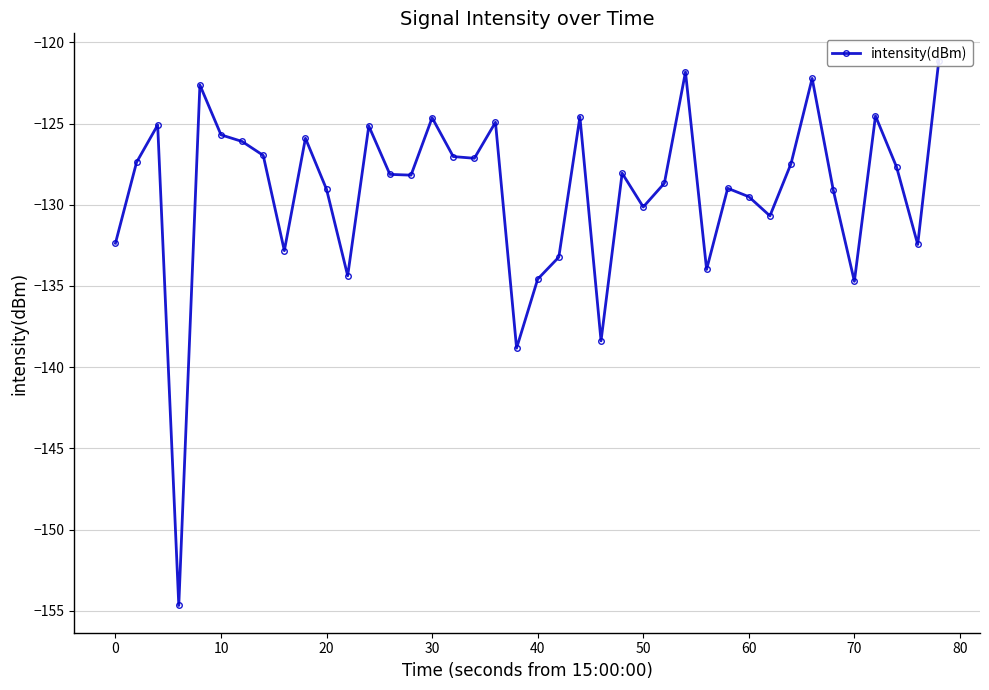

How many data points are above -128?

19